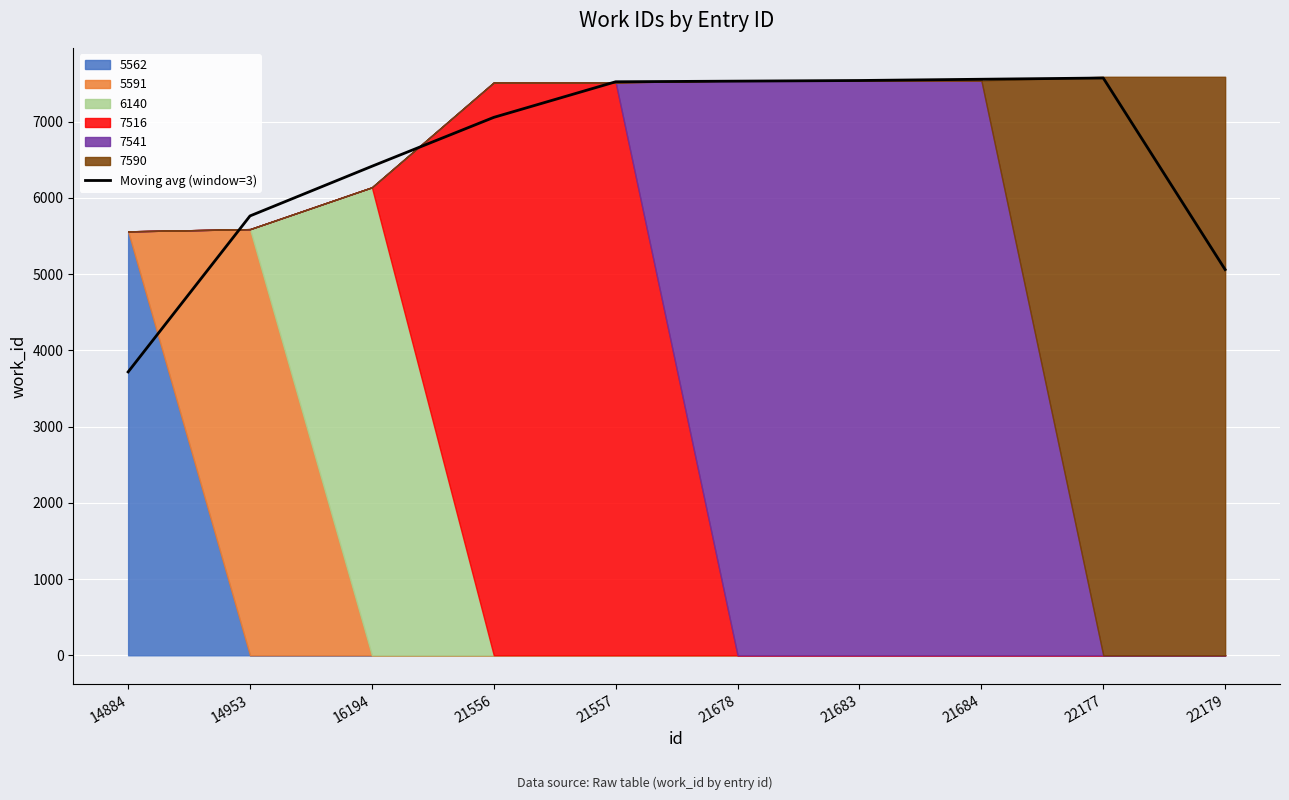

Reading right to left, what are all the values shown in this chart?

5060.0	7573.7	7557.3	7541.0	7532.7	7524.3	7057.3	6415.7	5764.3	3717.7